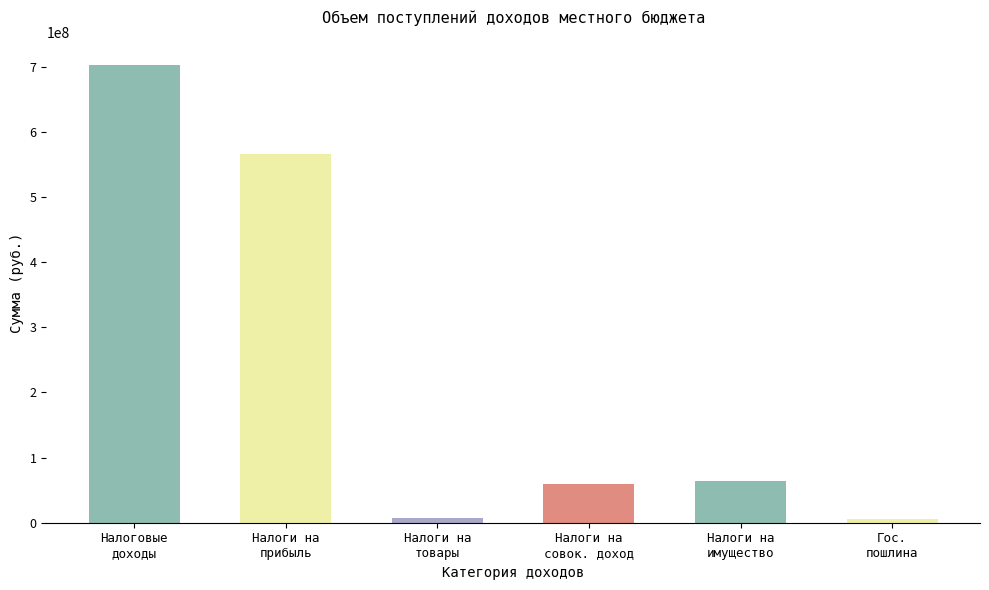

At which category is the sum across all series the highest?

НАЛОГОВЫЕ ДОХОДЫ